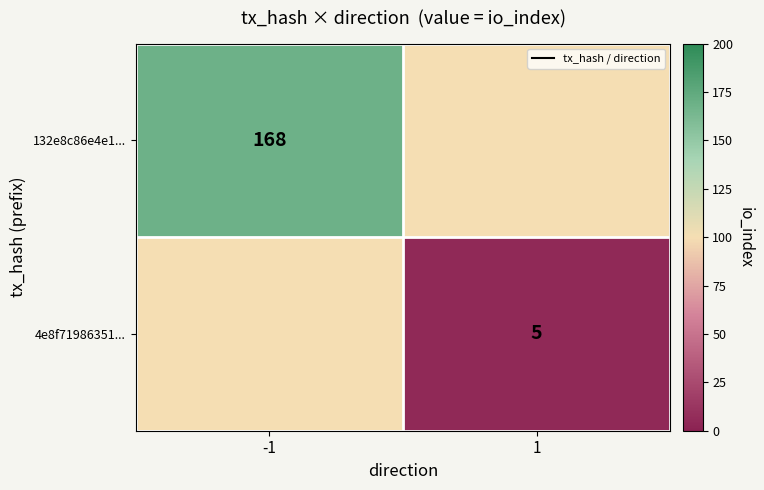

The value of 4e8f71986351... at 1 is 7. True or false?

False